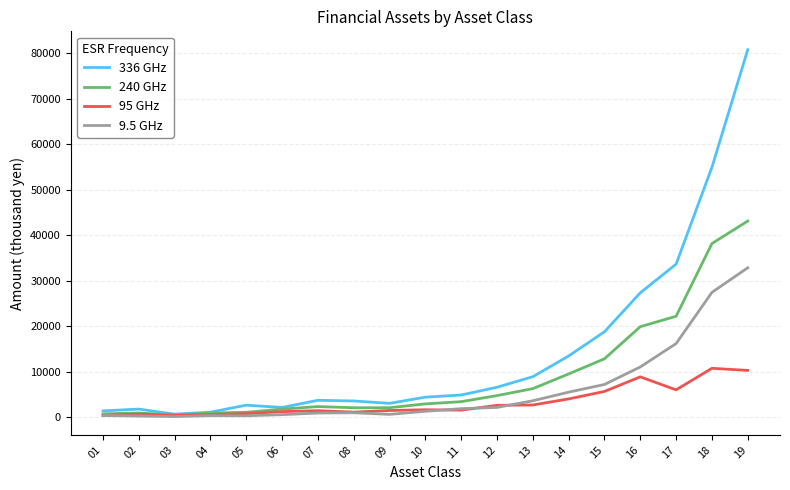

What is the difference between the maximum and second lowest values in the 9.5 GHz series?

32589